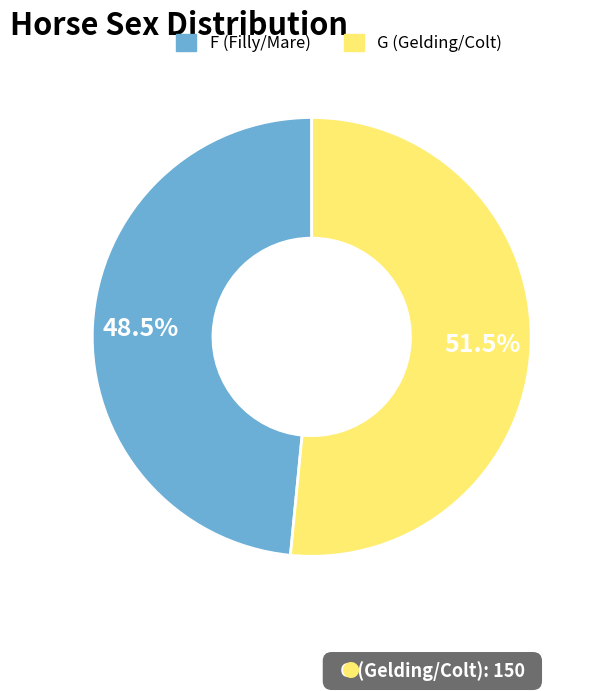

Between F and G, which is larger?

G